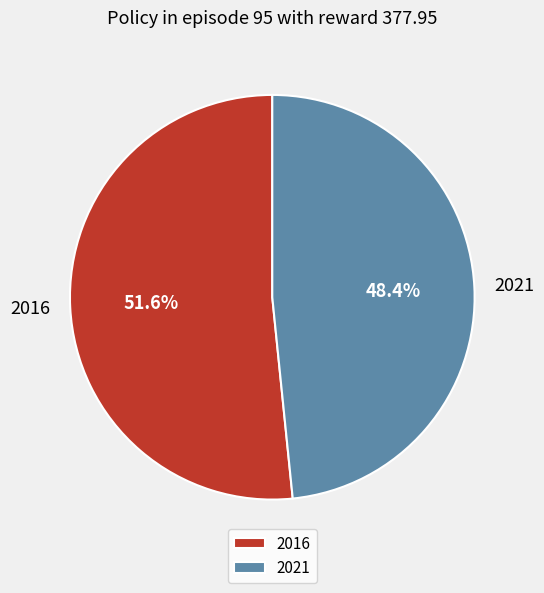

How many slices are in this pie chart?

2